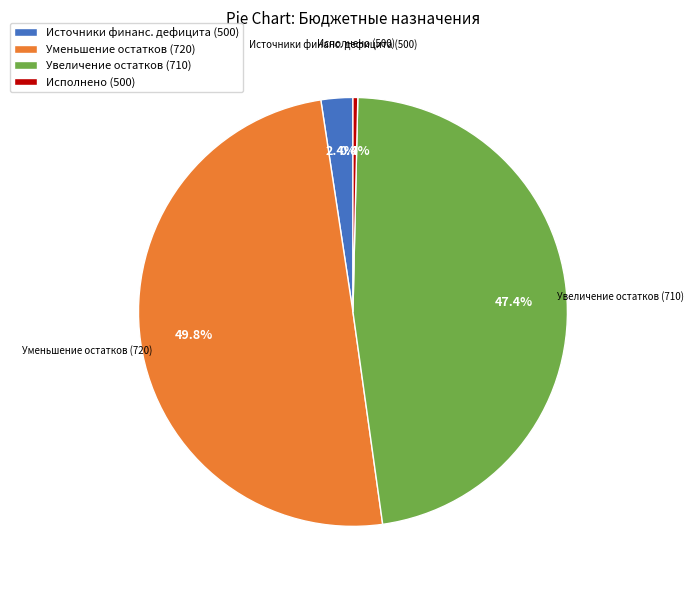

To the nearest percent, what is the average slice percentage?

25%